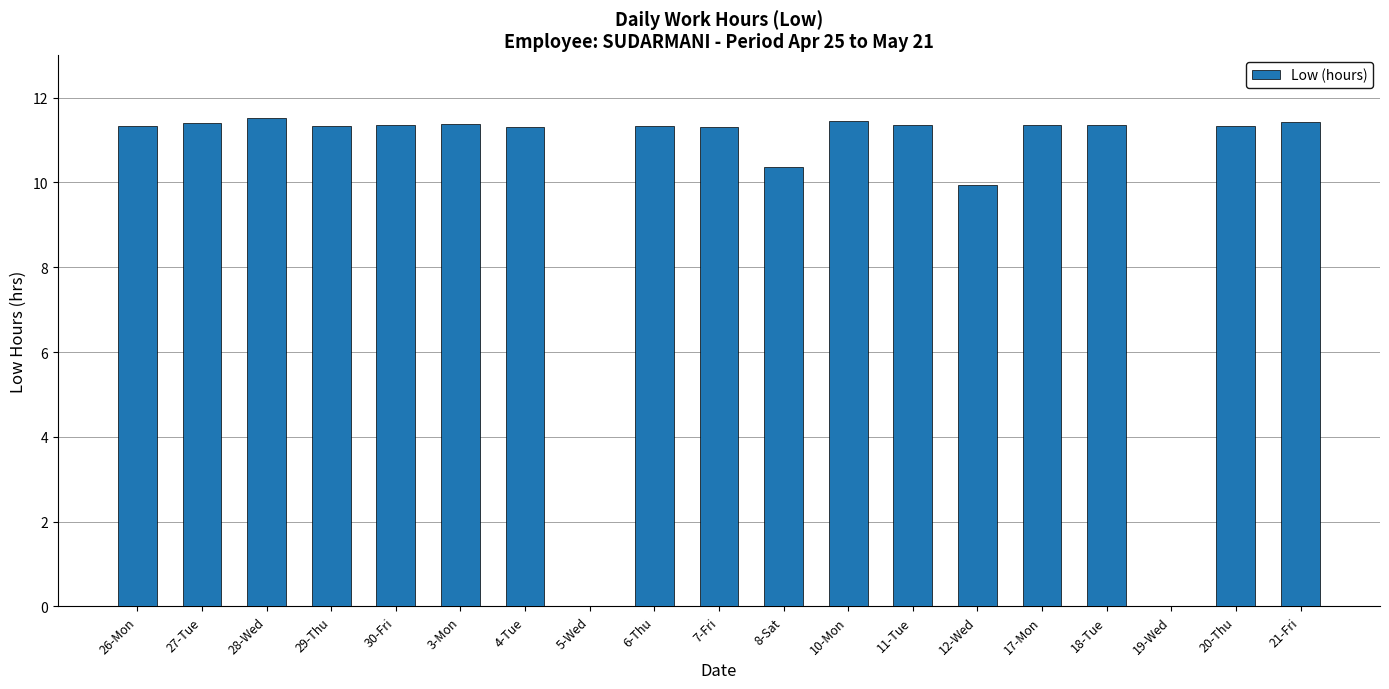

At which label does the data first exceed 11?

26-Mon